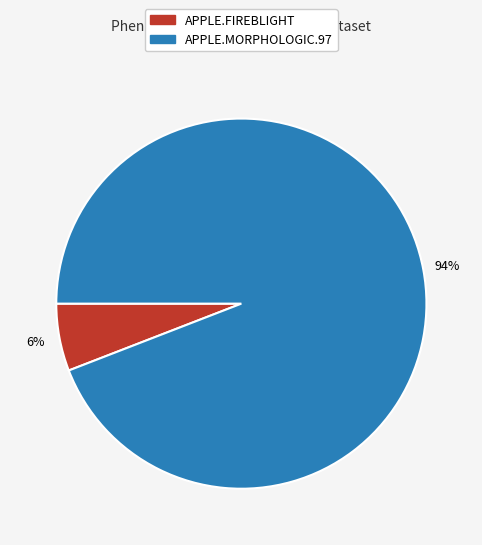

How many segments does this pie chart have?

2